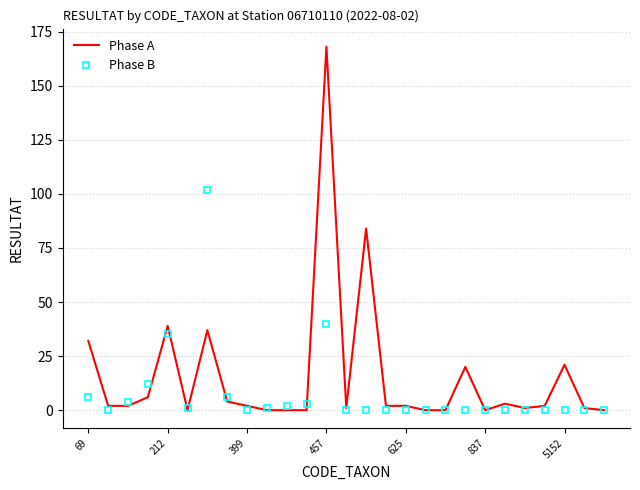

What are all the series names shown in the legend?

Phase A, Phase B